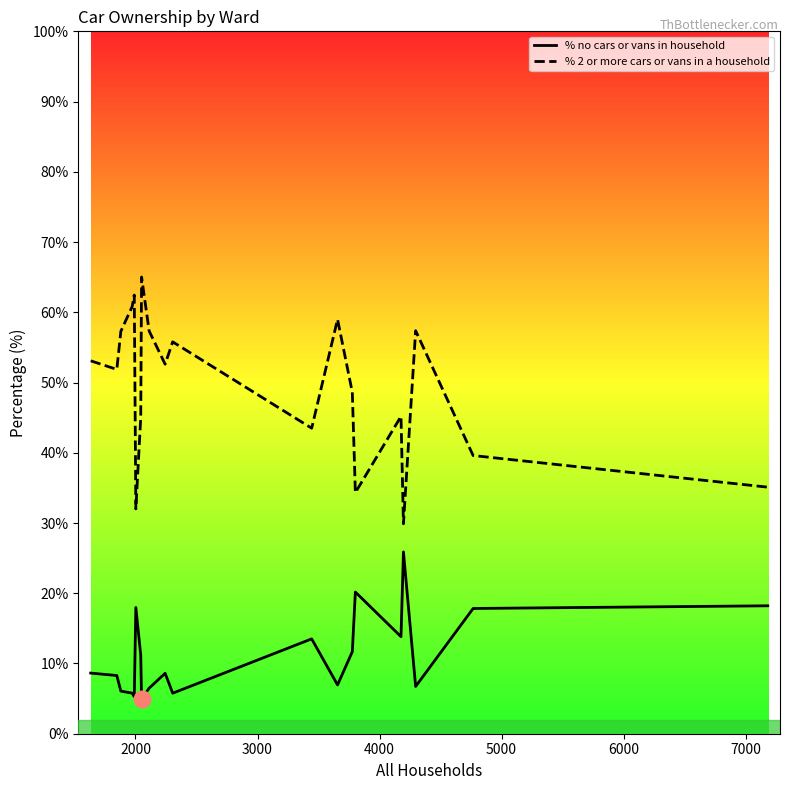

What is the average value of the % 2 or more cars or vans in a household series?

49.3